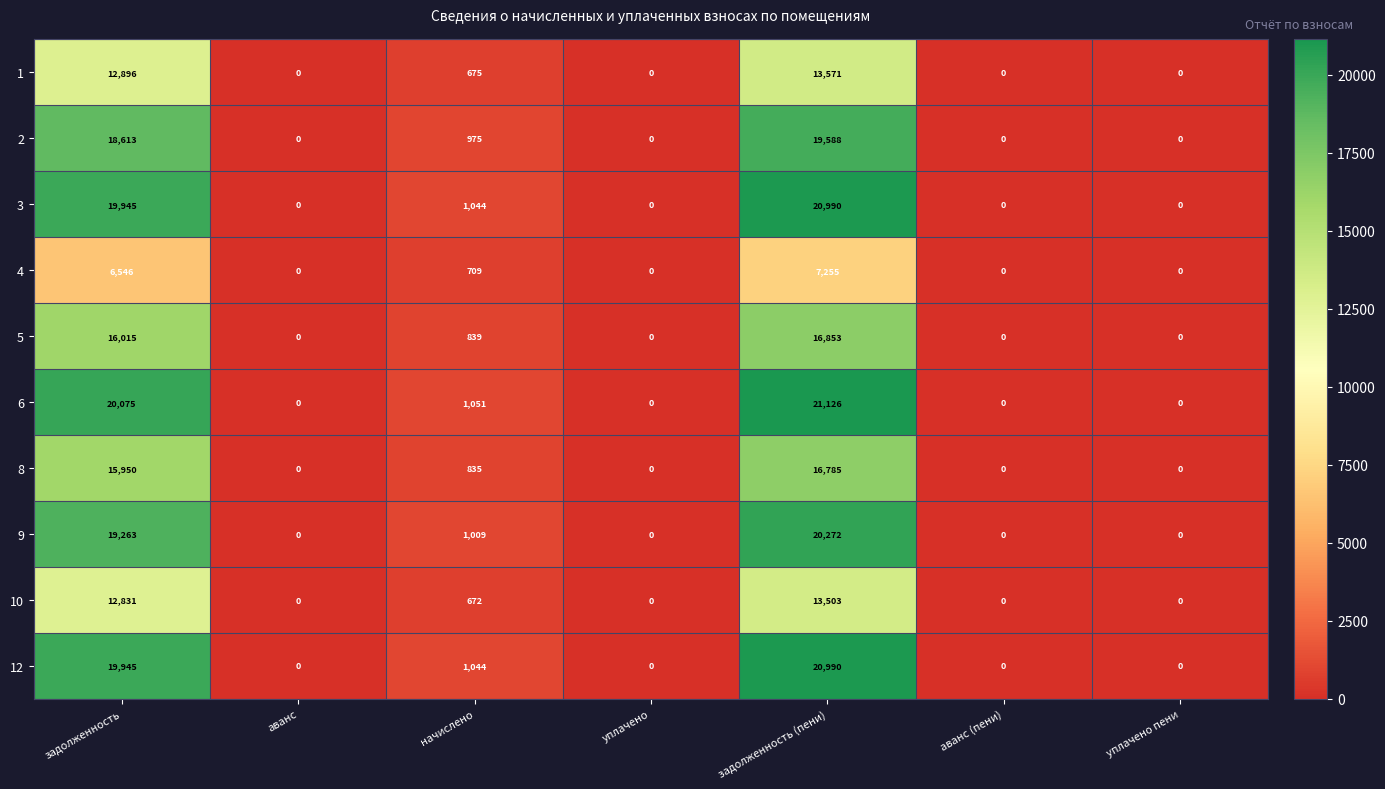

At which category is the sum across all series the highest?

задолженность (пени)